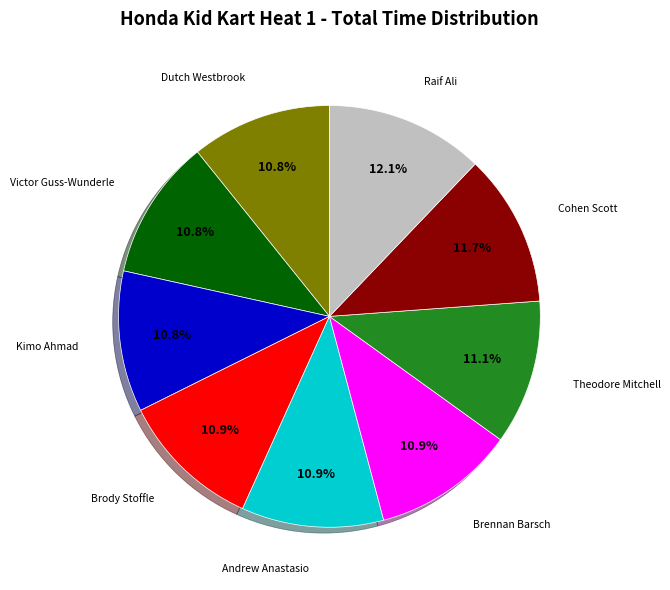

How many slices are in this pie chart?

9